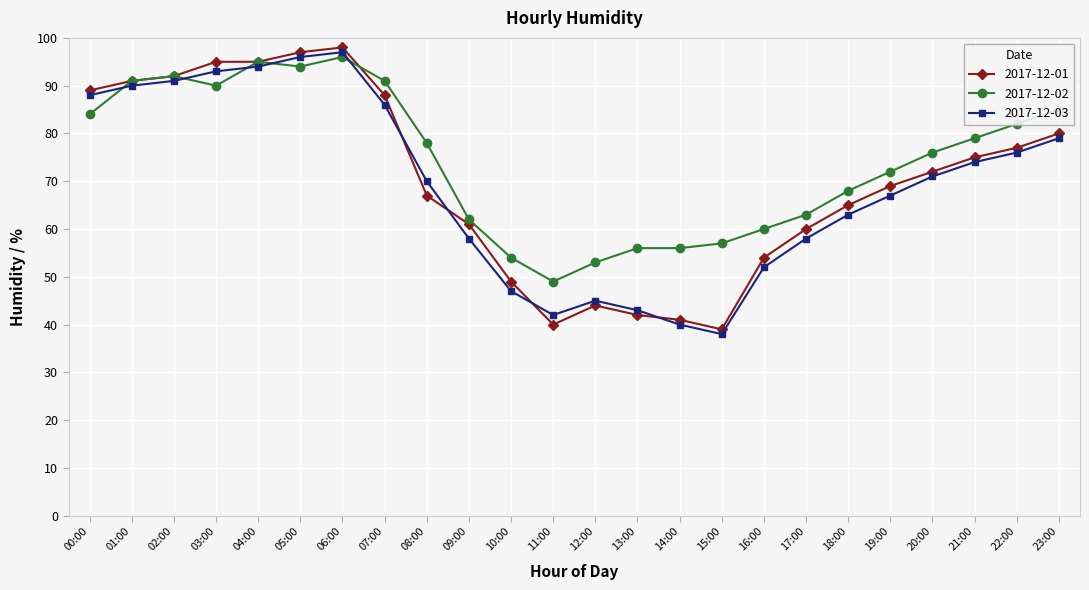

What is the difference between the highest and lowest values at 13:00?

14